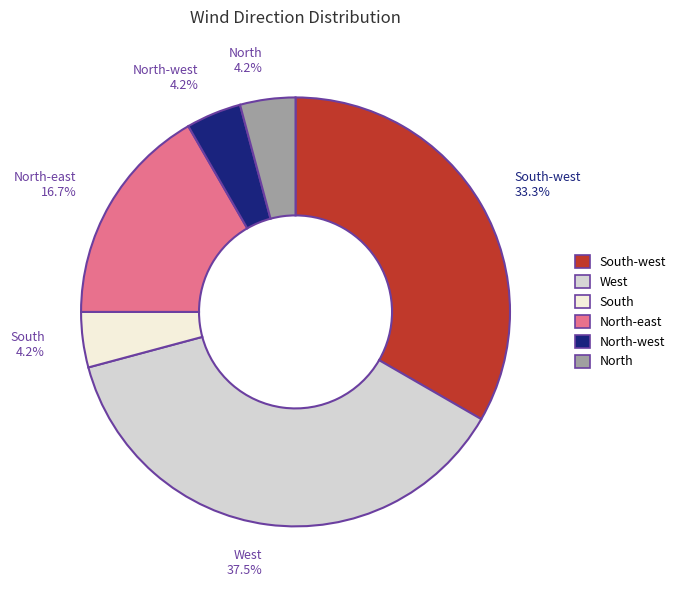

Is there any slice that represents more than half of the pie?

No